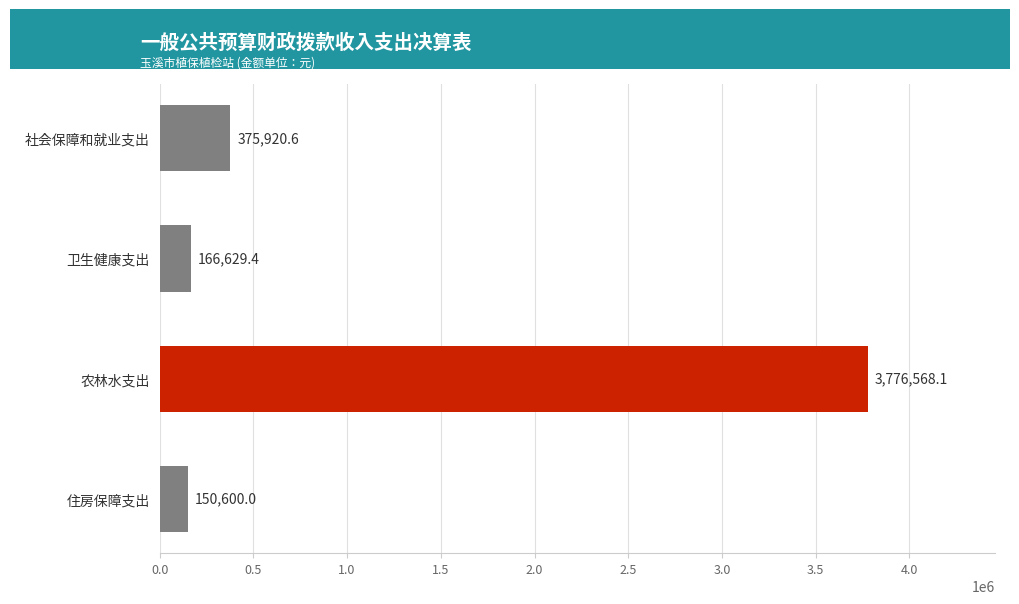

Reading bottom to top, list all the values displayed in this chart.

住房保障支出=150600.0	农林水支出=3776568.1	卫生健康支出=166629.4	社会保障和就业支出=375920.6